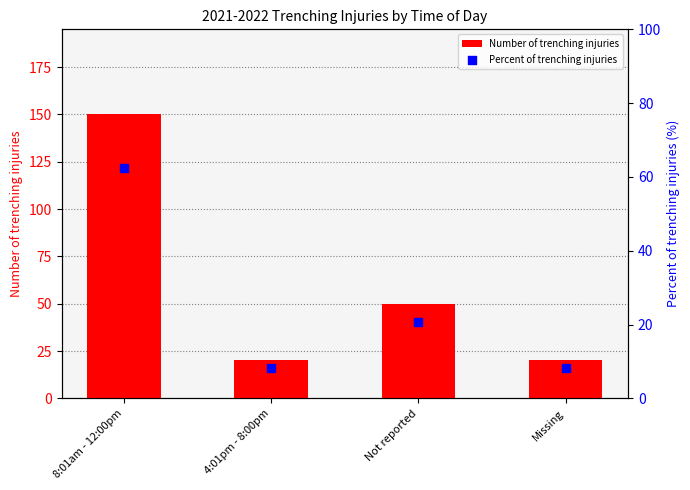

What are all the series names shown in the legend?

Number of trenching injuries, Percent of trenching injuries